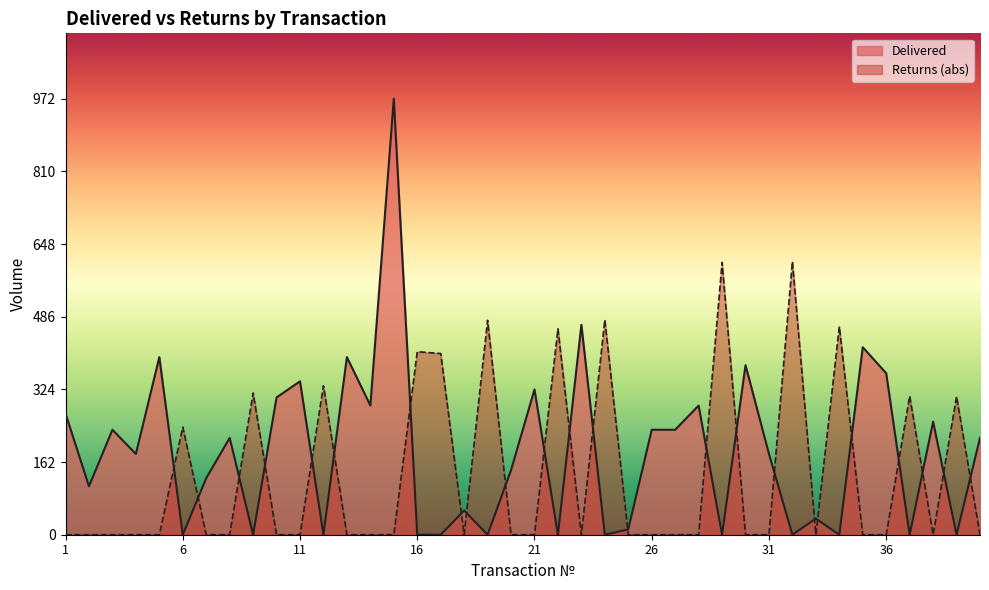

Between 15 and 13, which is larger?

15